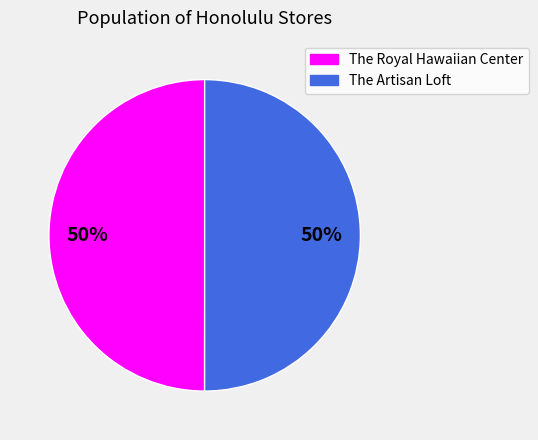

To the nearest percent, what percentage of the pie is The Artisan Loft?

50%